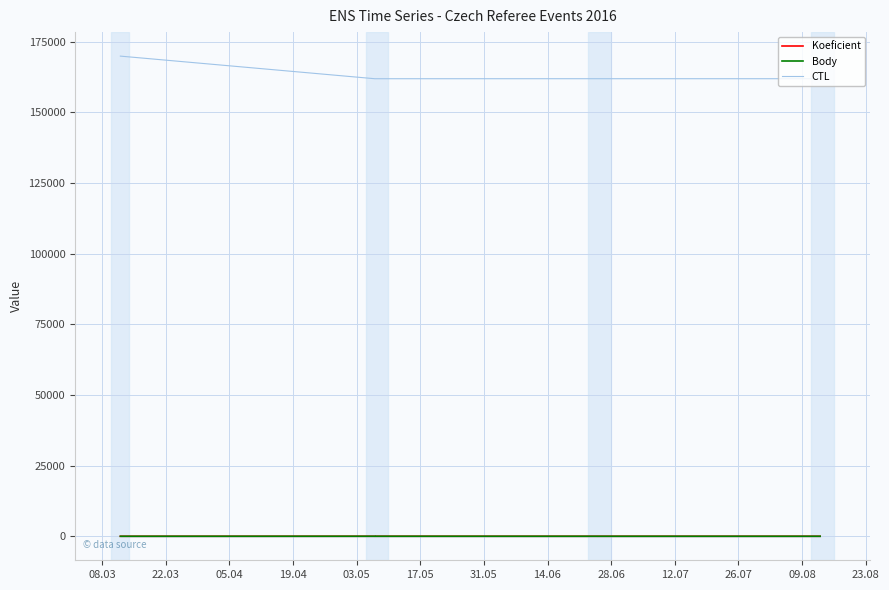

What is the spread (max minus min) of values at 03.05?

161905.0